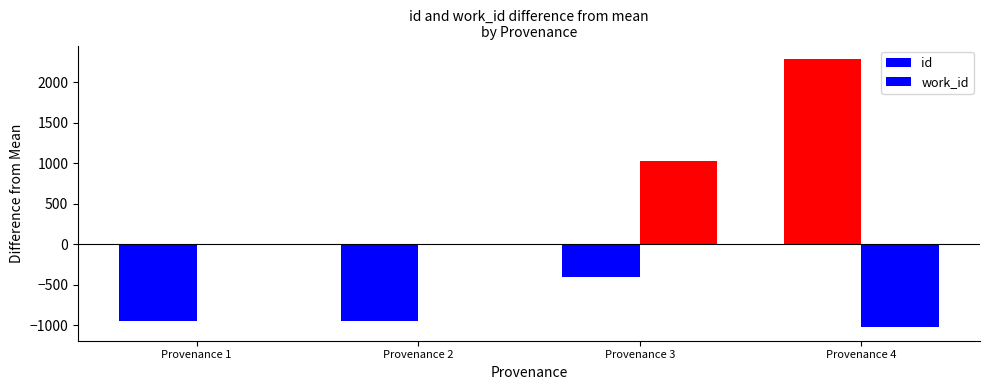

How many groups of bars are there?

4